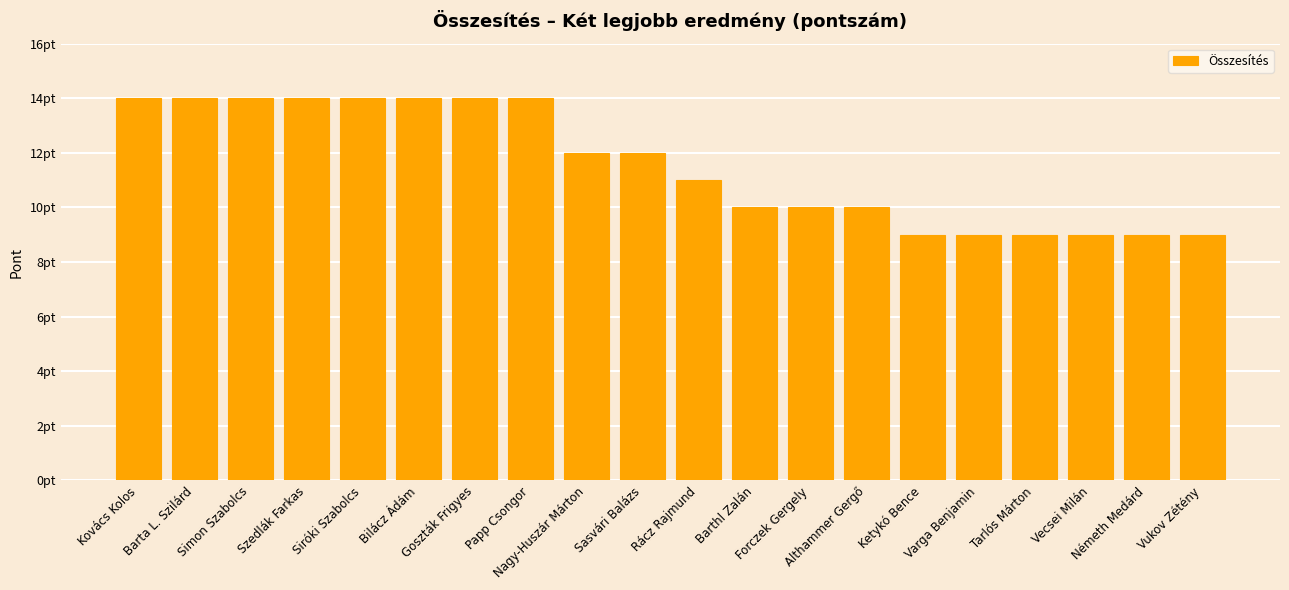

How many values are below 12?

10